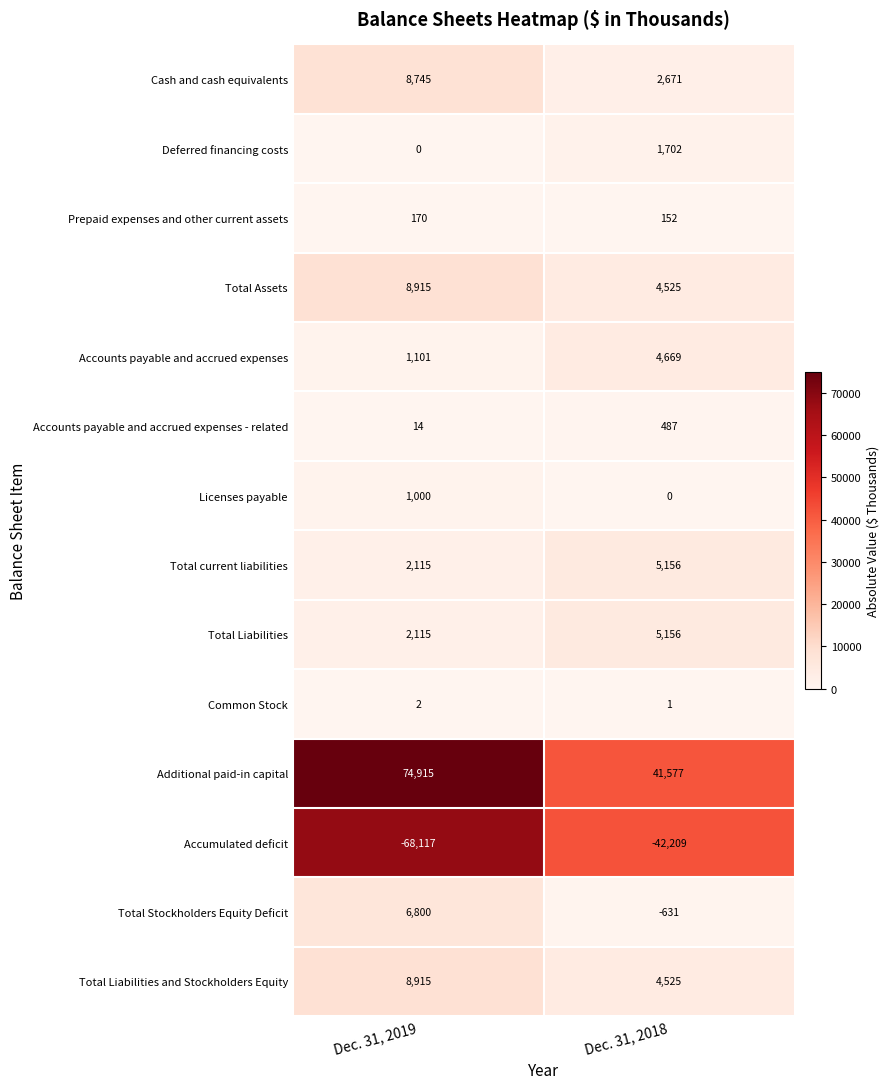

Count the number of data series in this chart.

14